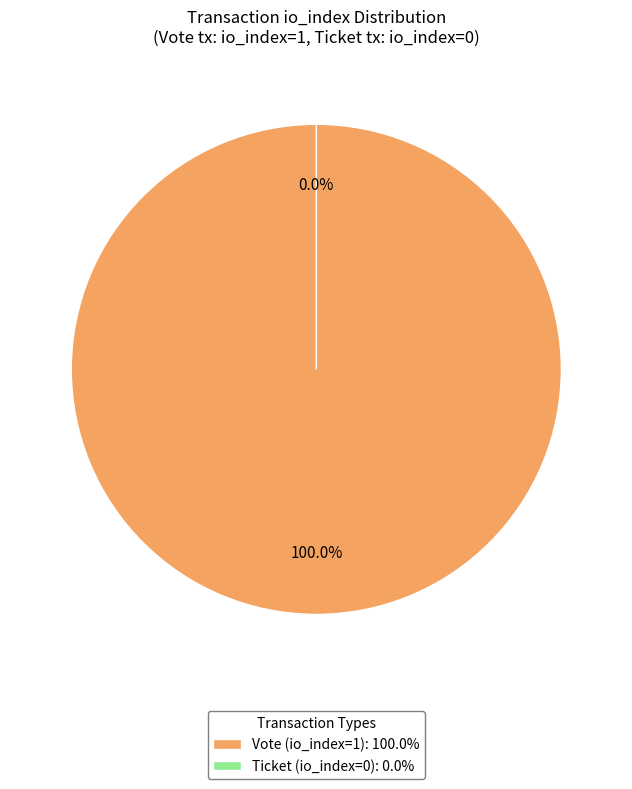

To the nearest percent, what portion does Vote (io_index=1) represent?

100%